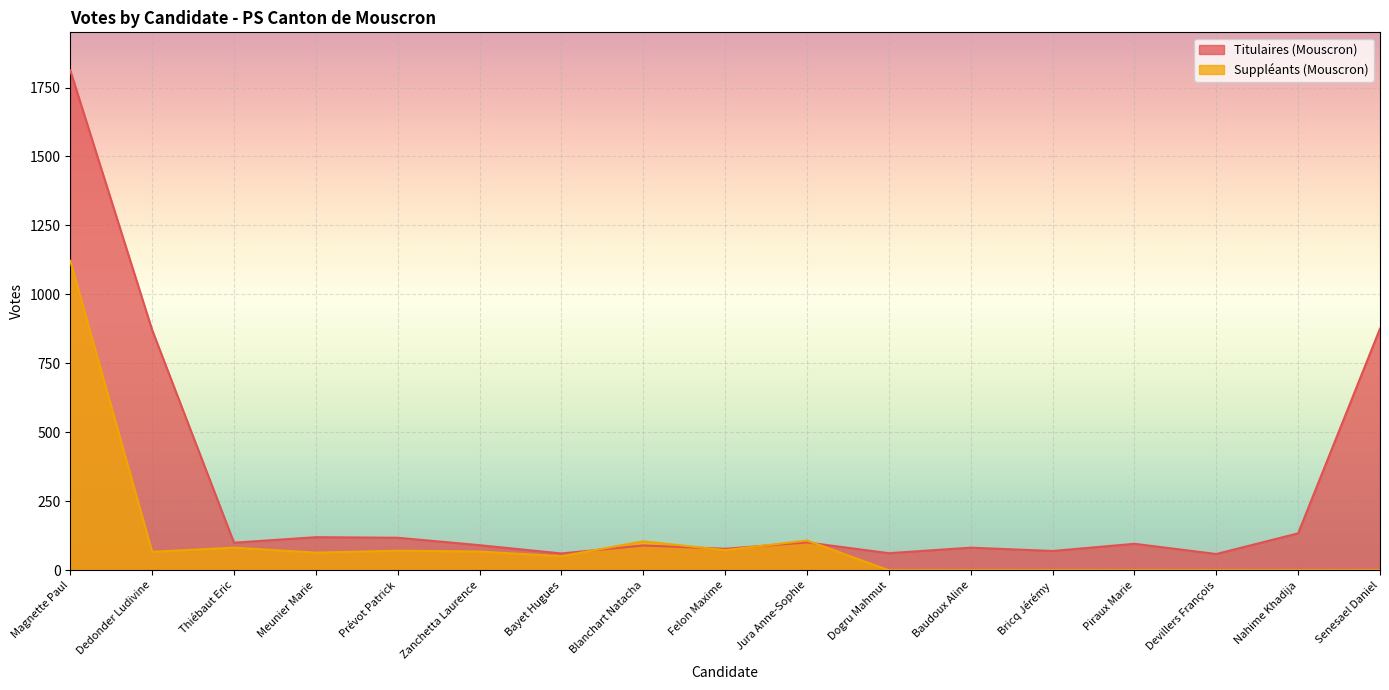

Which category has the highest value across all series?

Magnette Paul